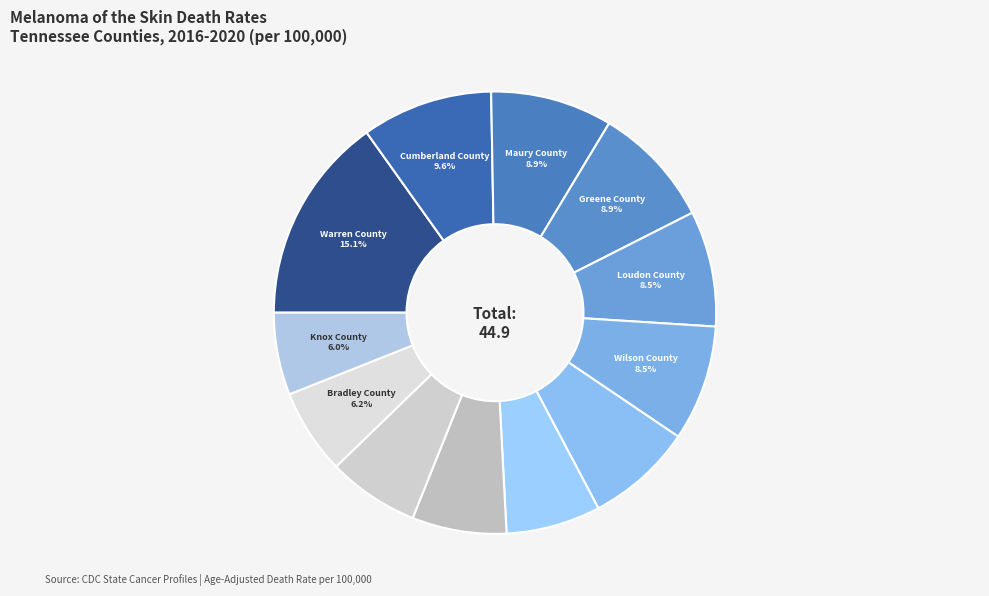

Is there any slice that represents more than half of the pie?

No